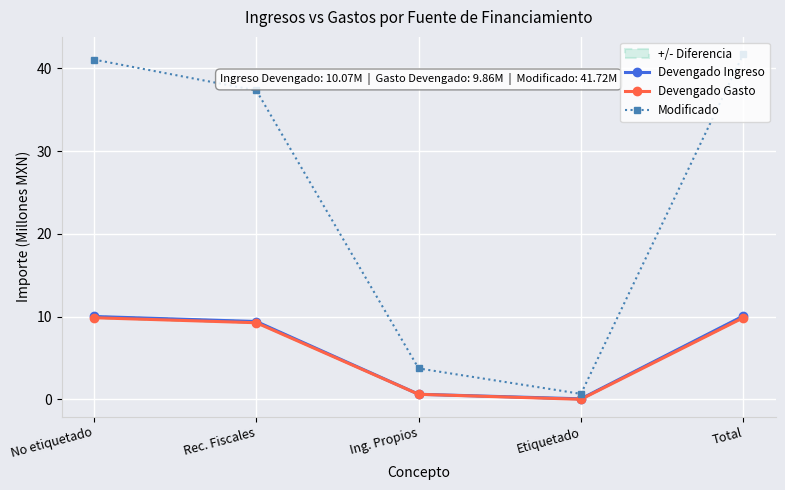

What position from the left is Ing. Propios?

3